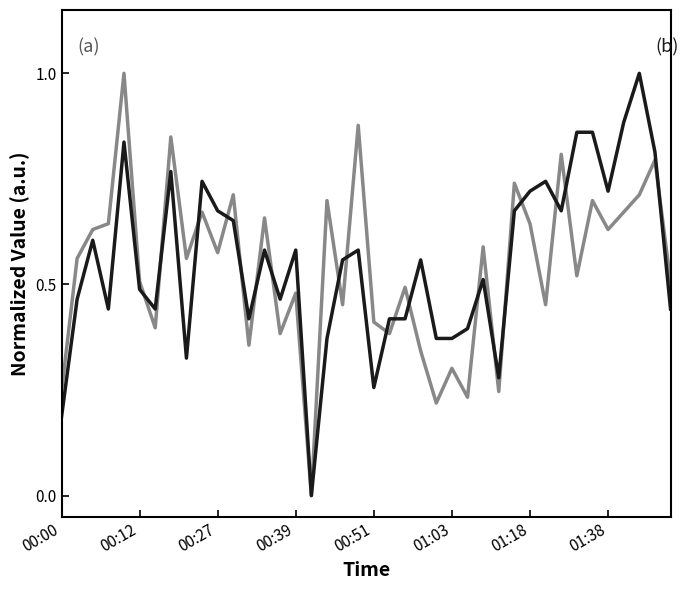

What is the maximum value shown in the chart?

1.0